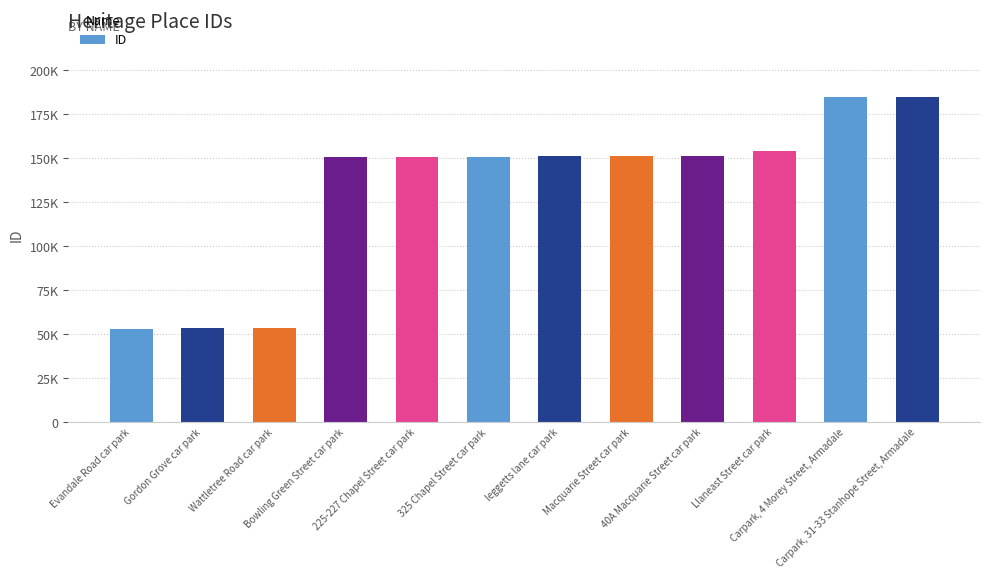

Are the bars horizontal?

No